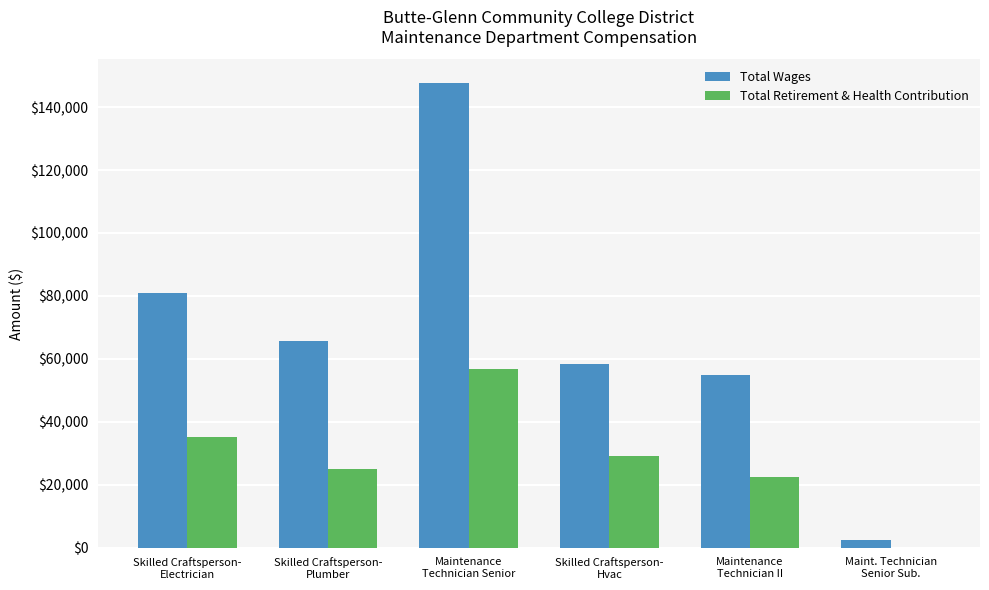

What is the sum of all Total Retirement & Health Contribution values?

168666